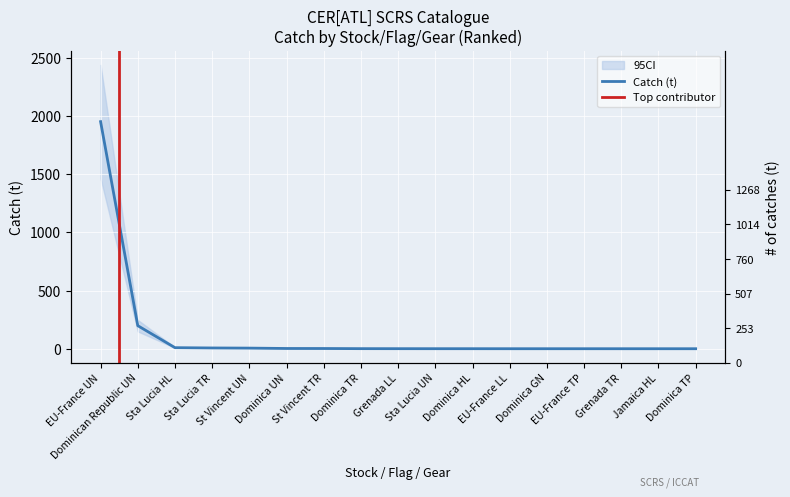

Where is the data nearest to the value 975?

Dominican Republic UN